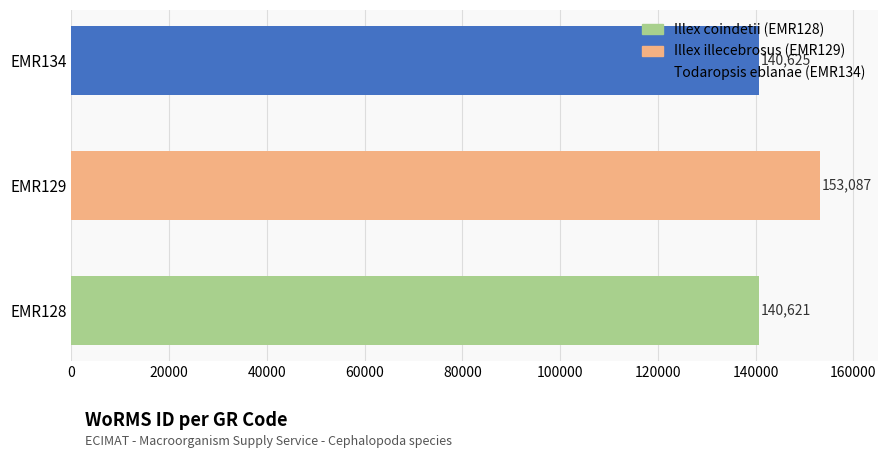

The value at EMR128 is 43099. True or false?

False